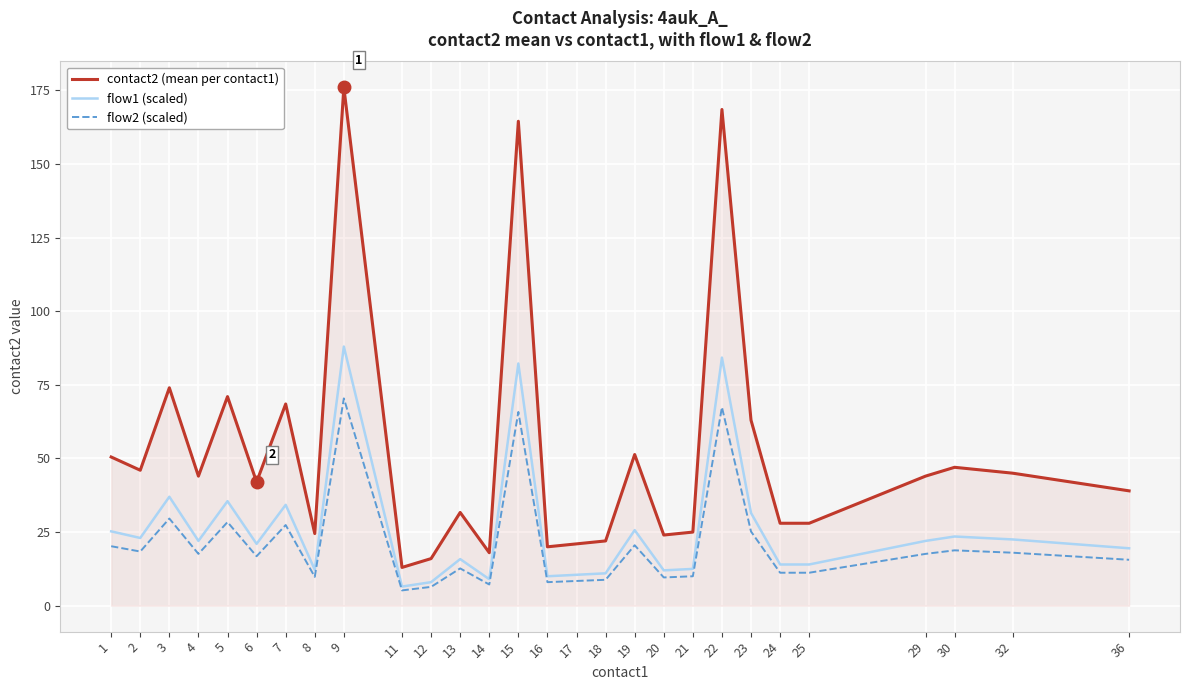

True or false: contact2 (mean per contact1) has a value of 45.0 at 32.

True